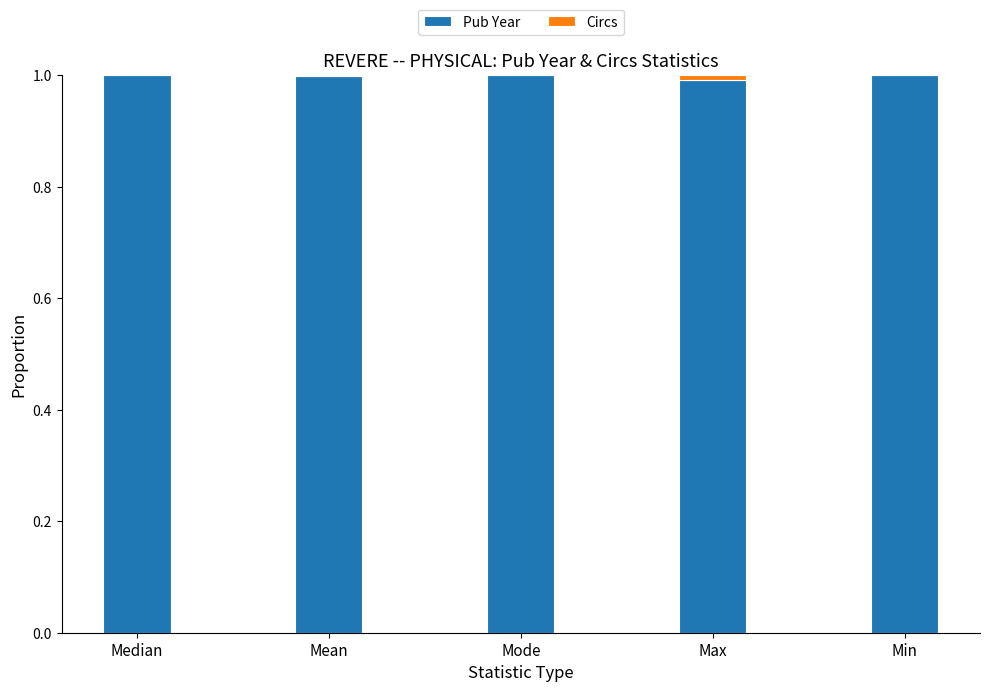

What is the maximum value for Pub Year?

1.0